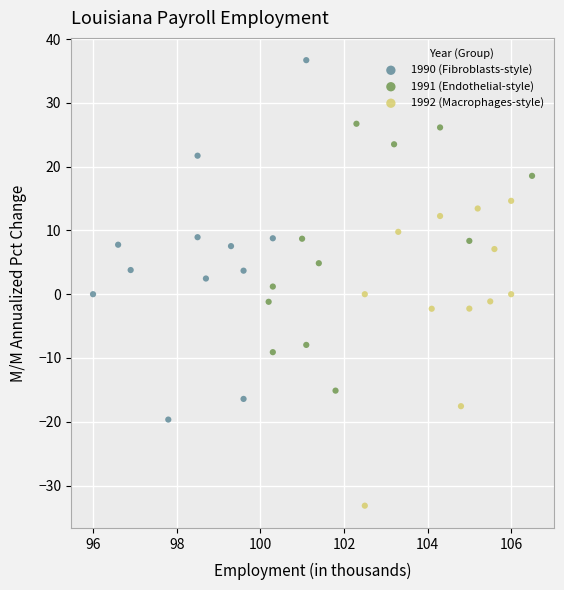

Which series contains the highest Y value?

1990 (Fibroblasts-style)